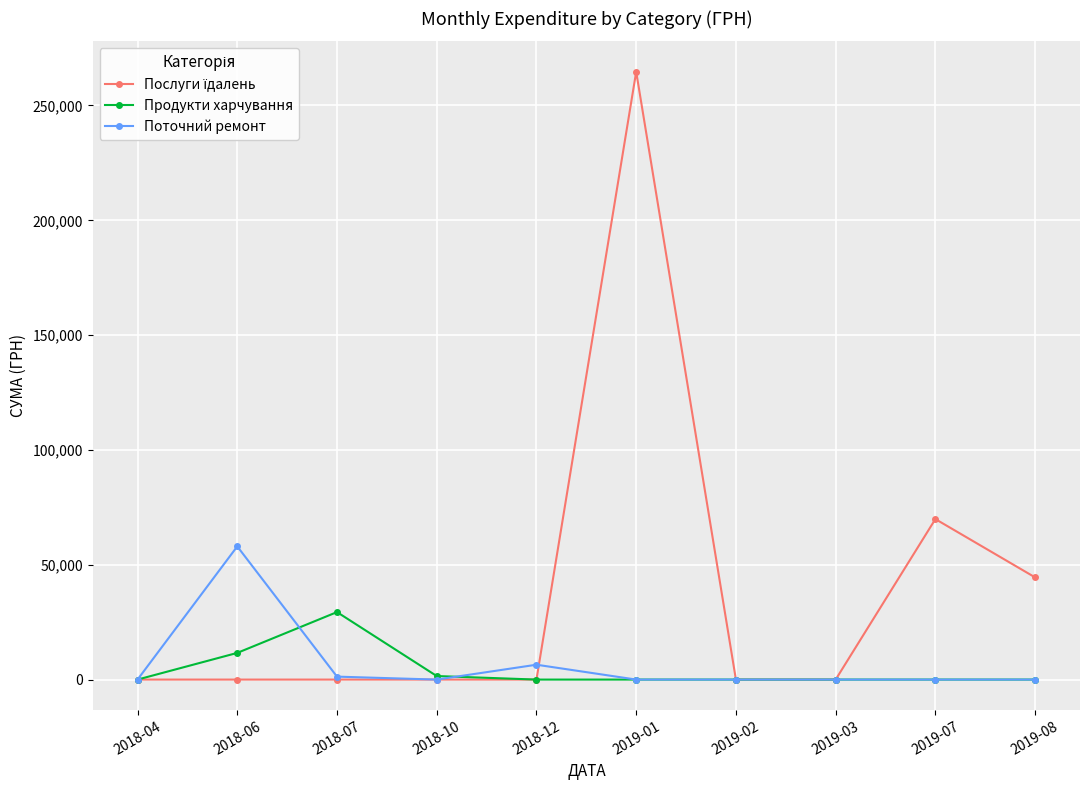

The value of Продукти харчування at 2019-07 is 0.0. True or false?

True